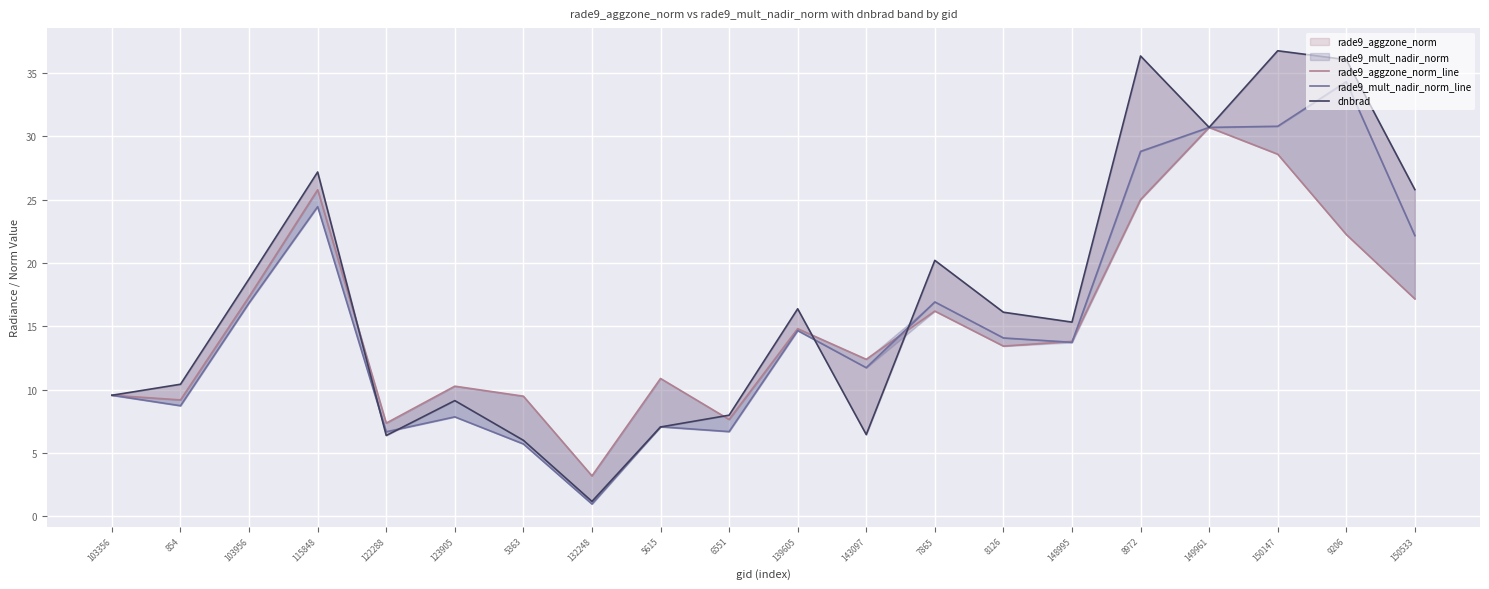

What is the total value across all series at 150147?

96.1